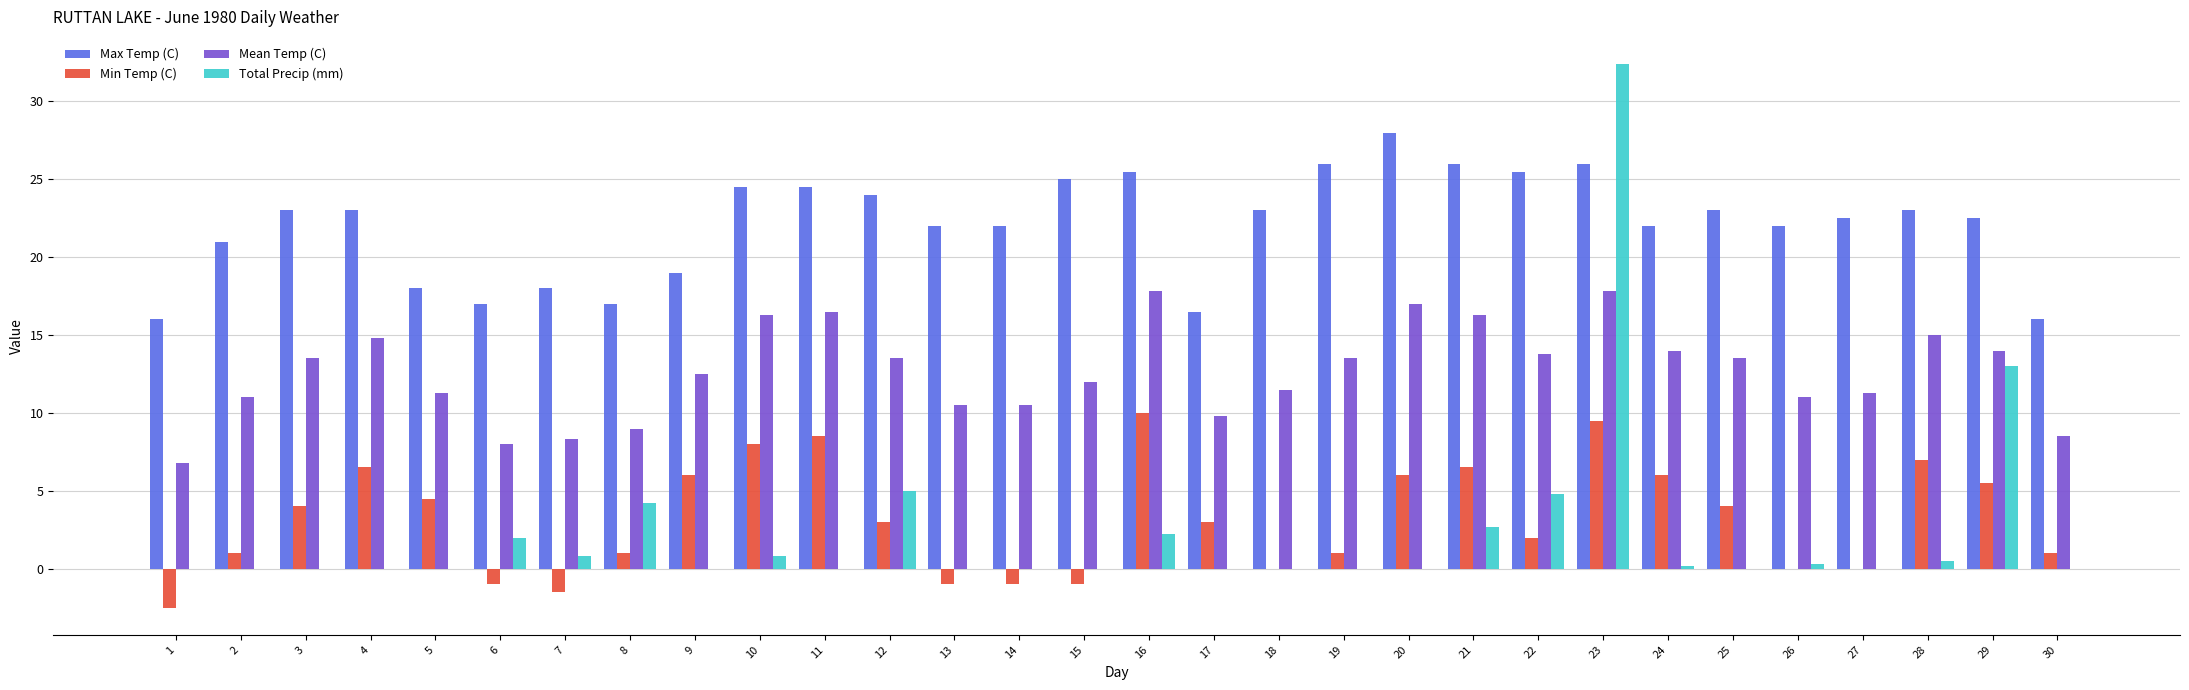

The value of Min Temp (C) at 4 is 4.4. True or false?

False